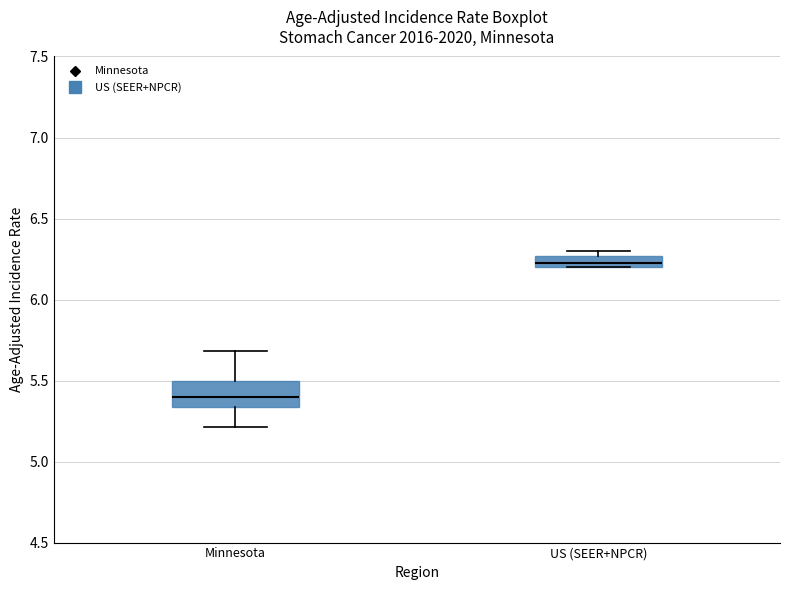

Where is the lower edge of the box for US (SEER+NPCR) on the y-axis? The values are not printed on the chart, so give them approximately, as read against the axis.

6.20